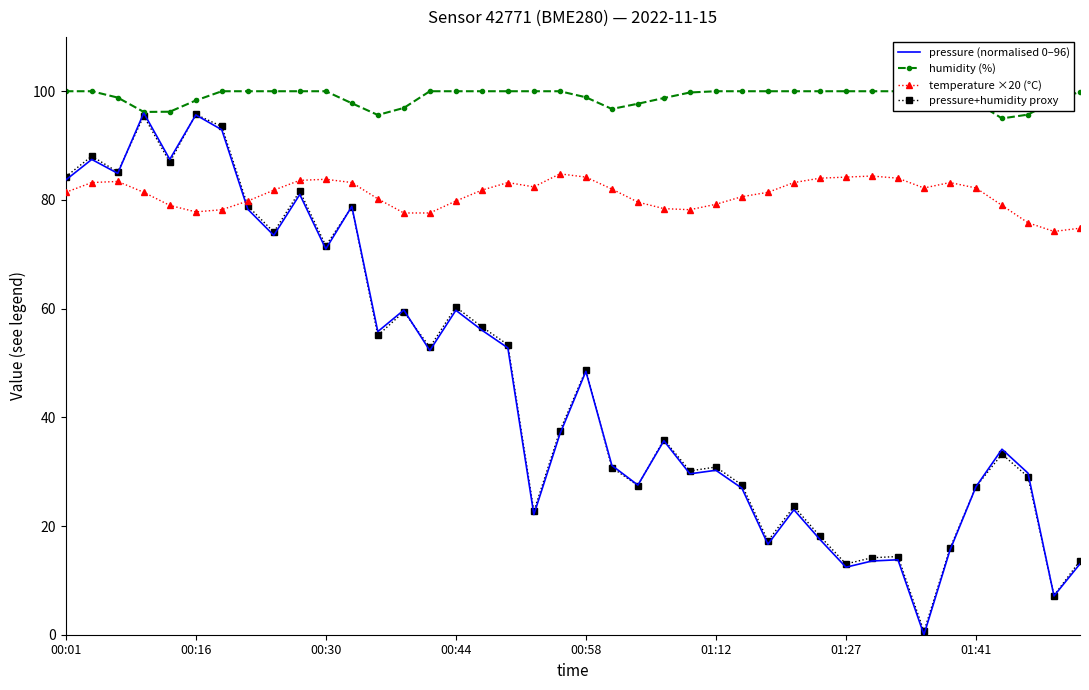

Which series changed the most between 11 and 19?

pressure (normalised 0–96)